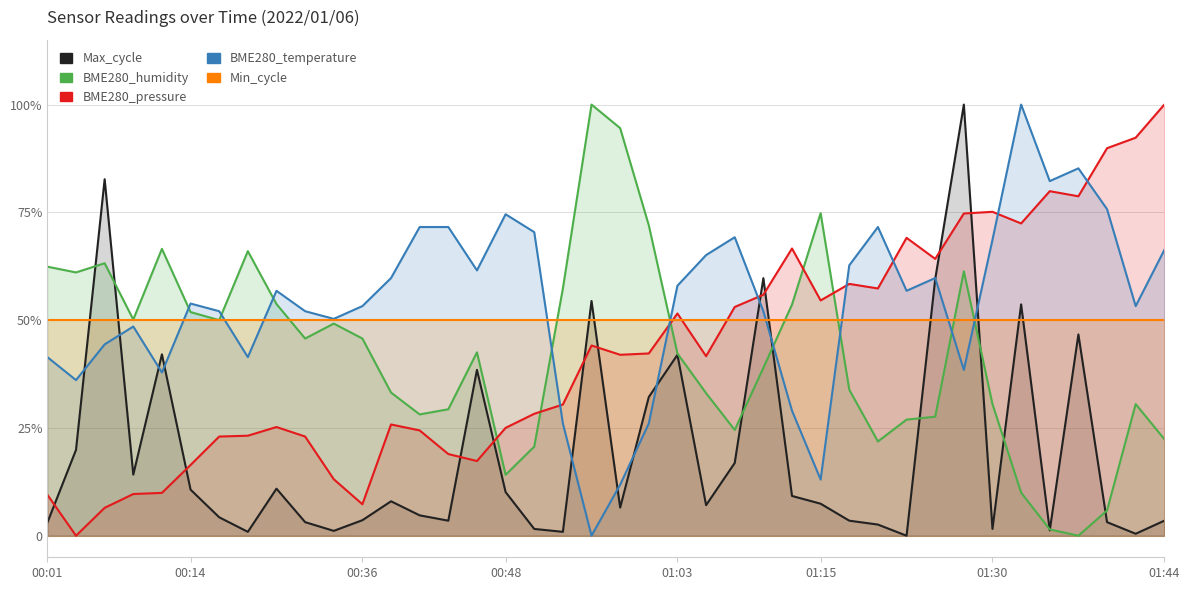

At which label is BME280_temperature closest to 0?

00:55